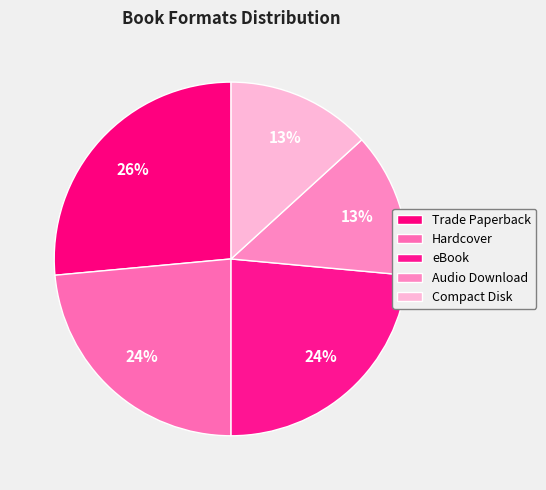

Count the number of slices in the pie.

5